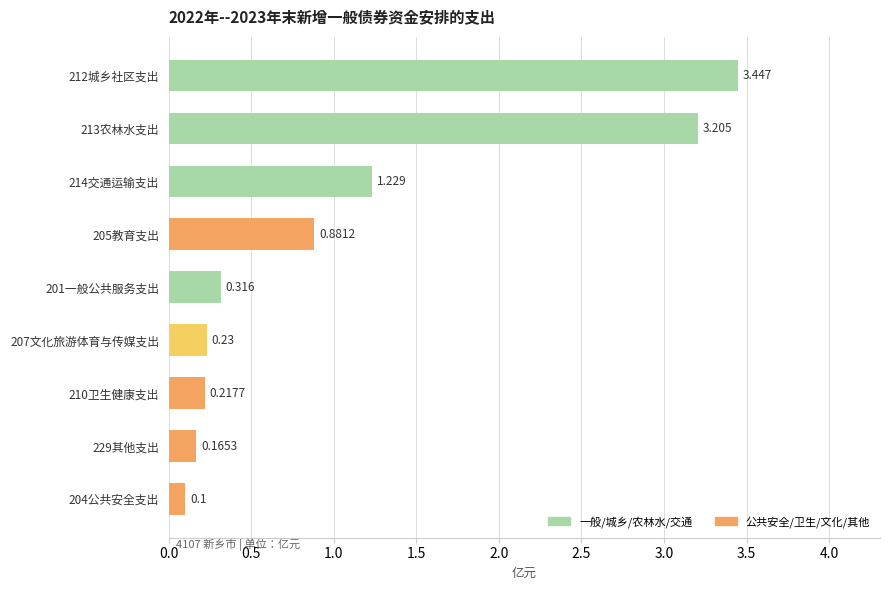

What is the sum of all values?

9.8